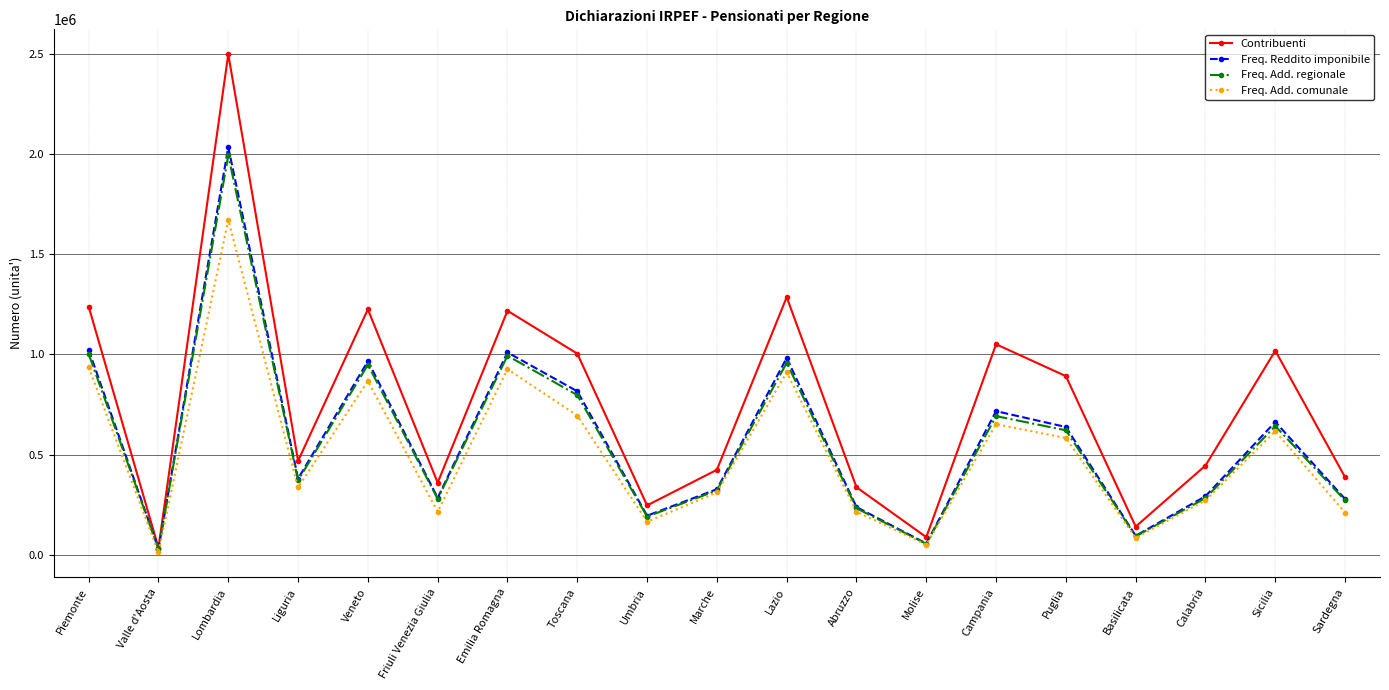

At which label does Freq. Add. comunale reach its minimum?

Valle d'Aosta